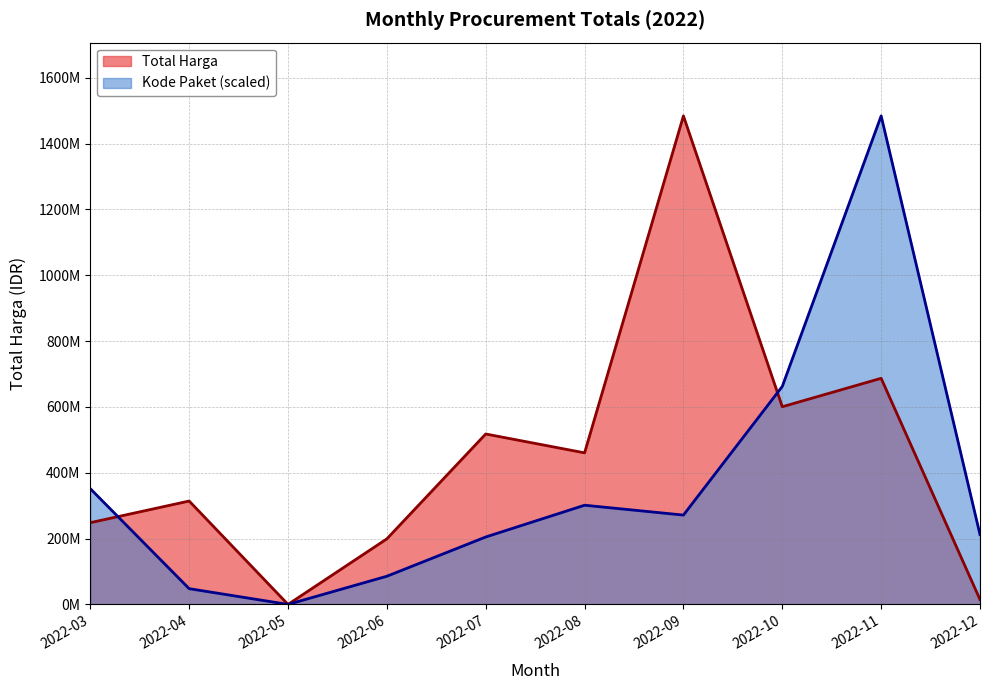

How many interior local valleys does the Kode Paket series have?

2